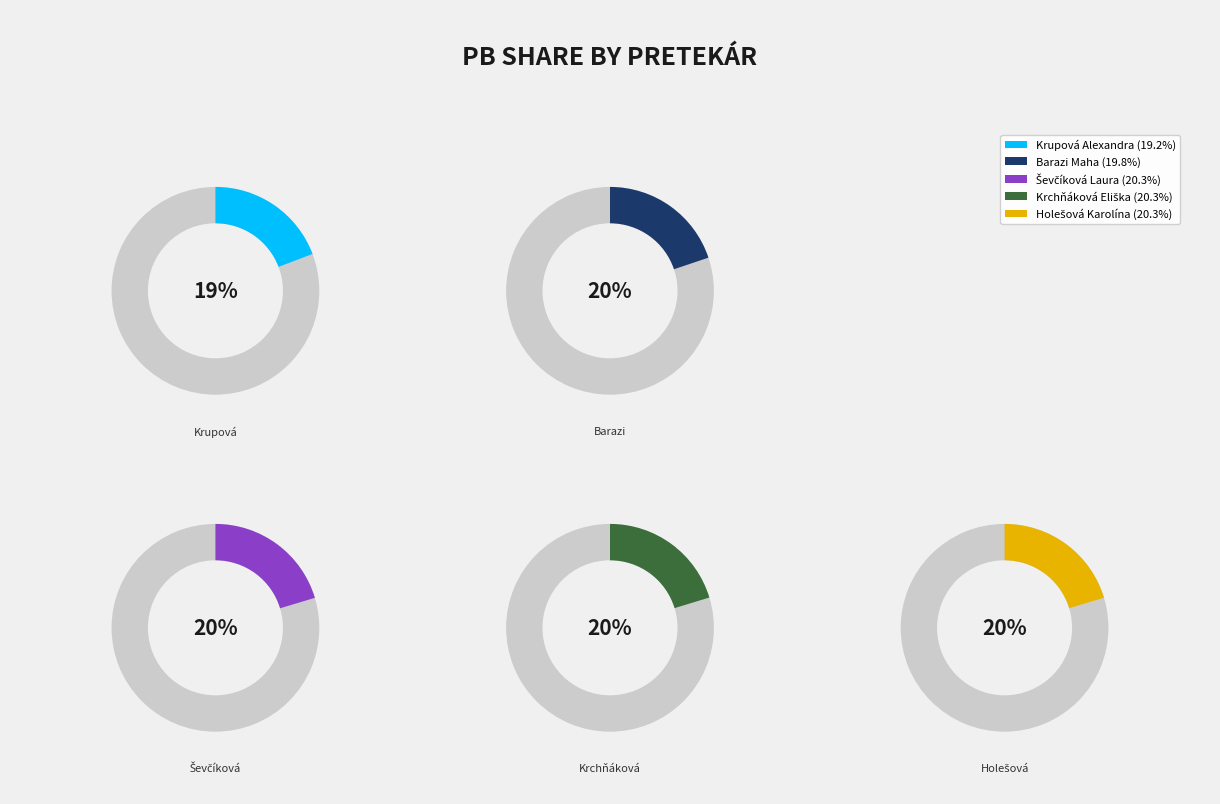

Which has a higher value, Barazi Maha or Holešová Karolína?

Holešová Karolína